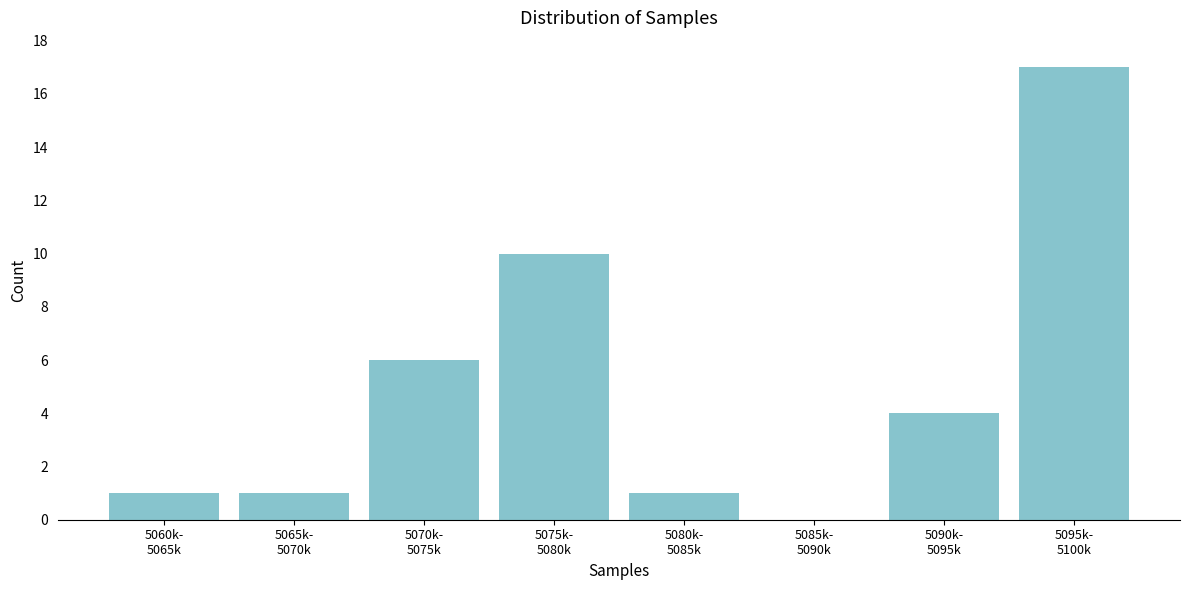

What is the maximum value shown in the chart?

17